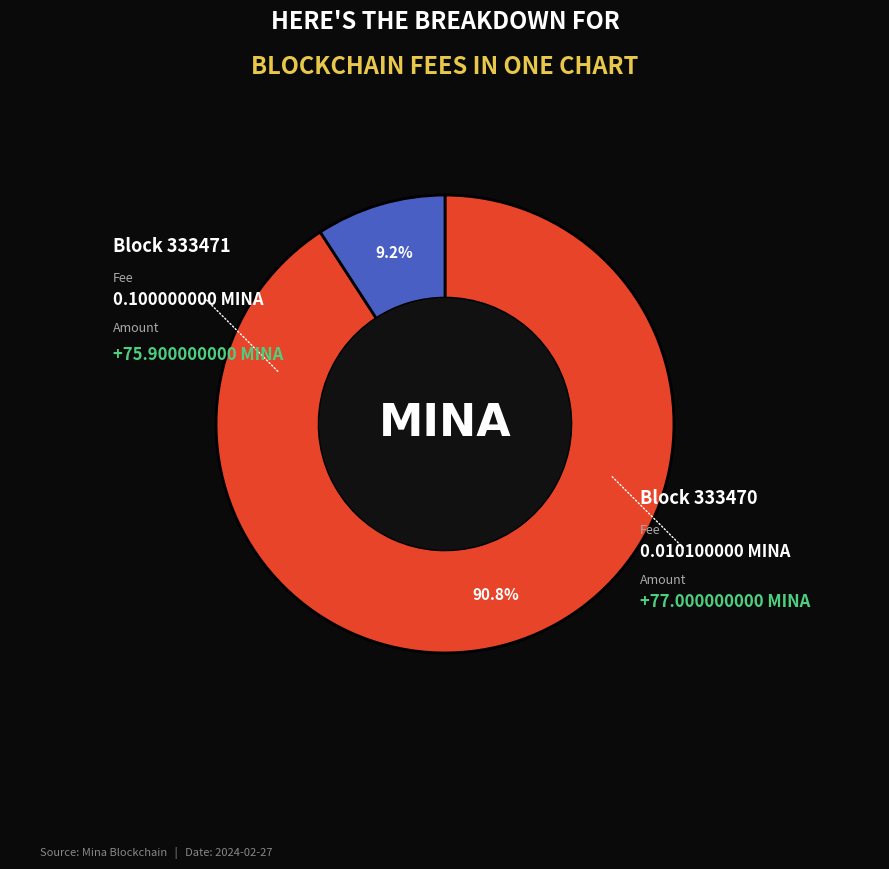

Is there a majority slice in this chart?

Yes